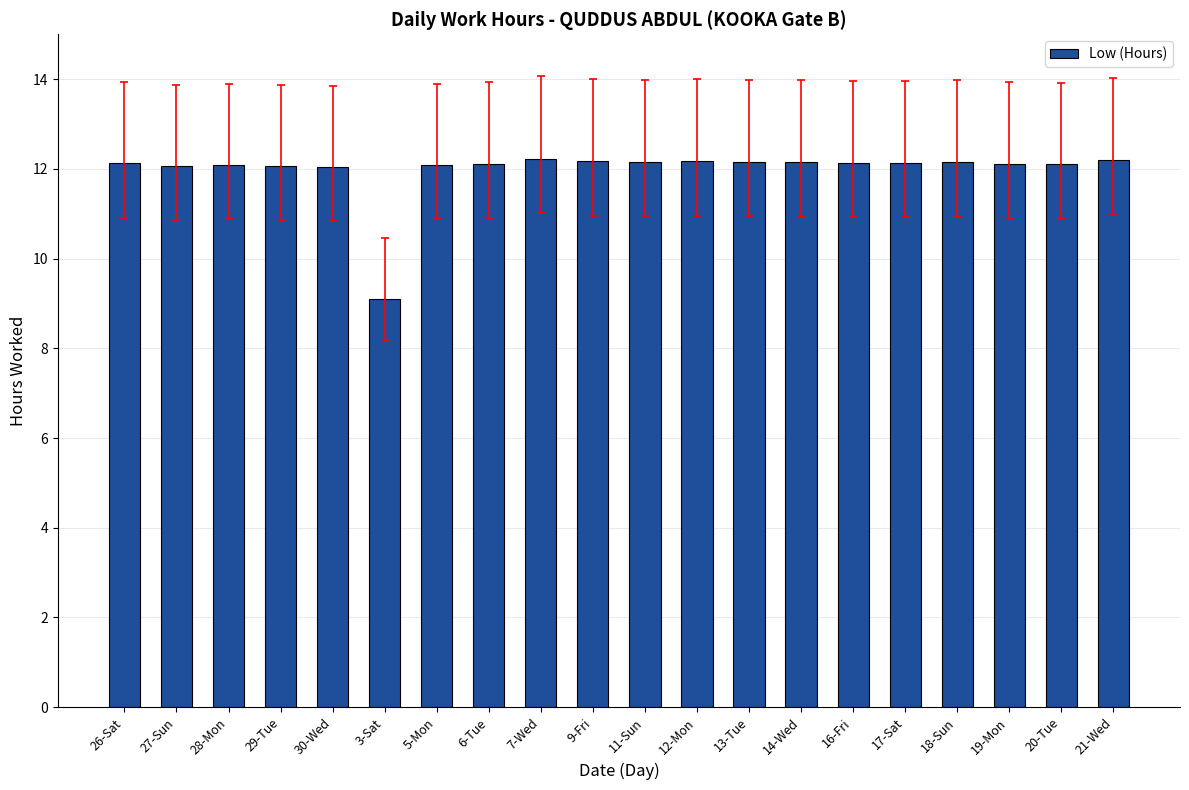

What is the value of the 15th bar from the left?

12.1